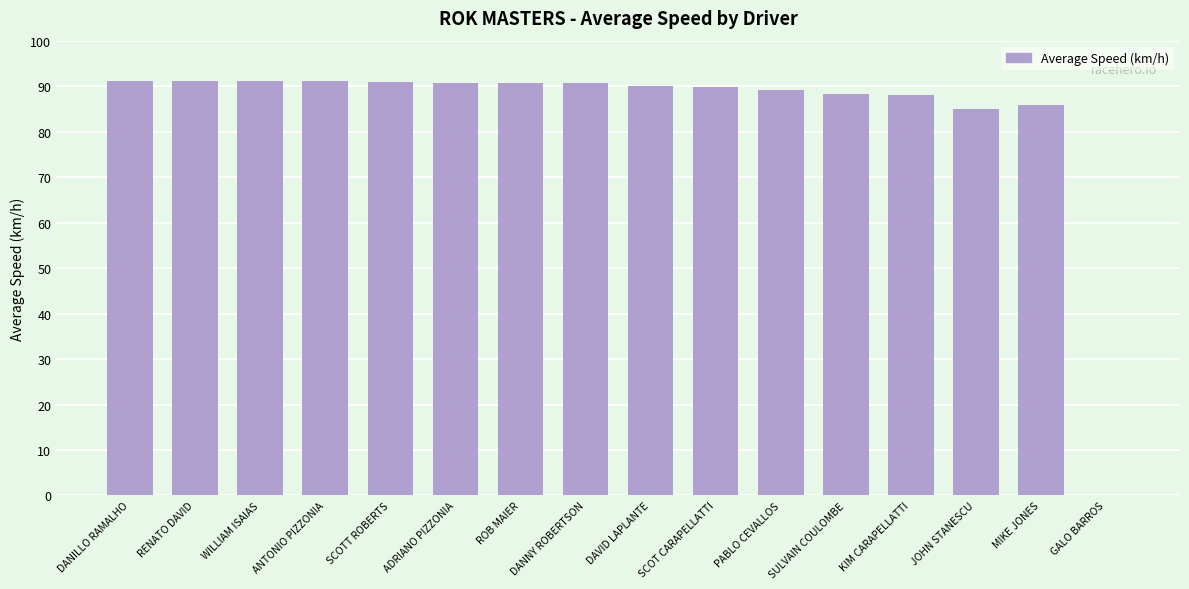

Are the bars horizontal?

No